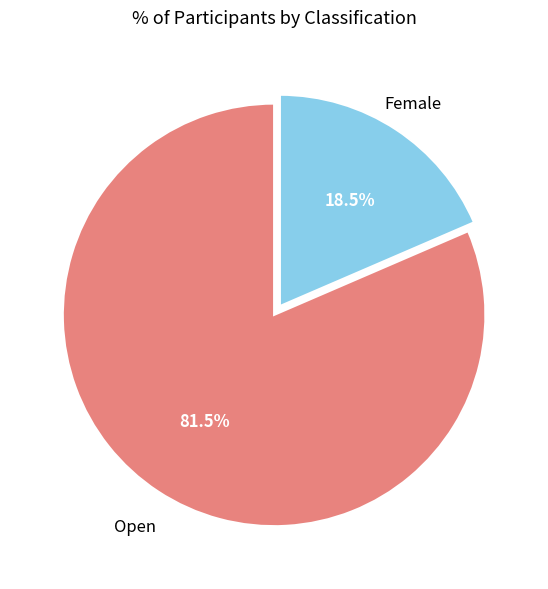

To the nearest percent, what is the difference between the largest and smallest slice percentages?

63%